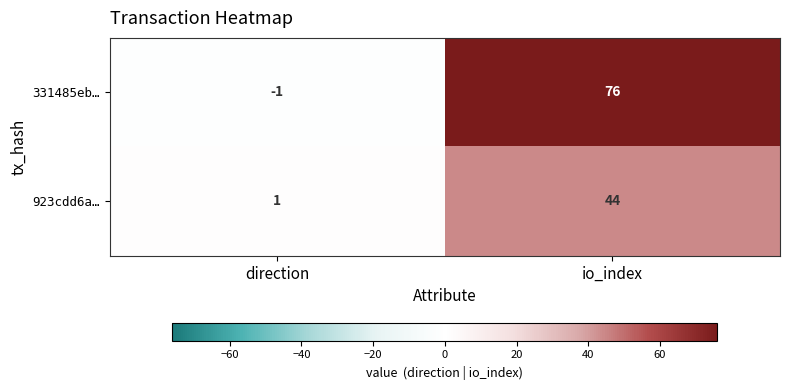

How many distinct data groups are displayed?

2